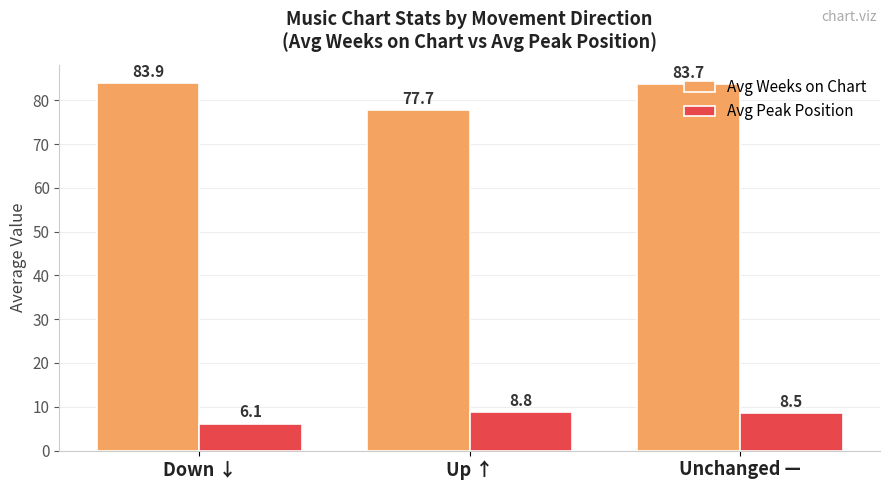

At which category is the sum across all series the highest?

Unchanged —